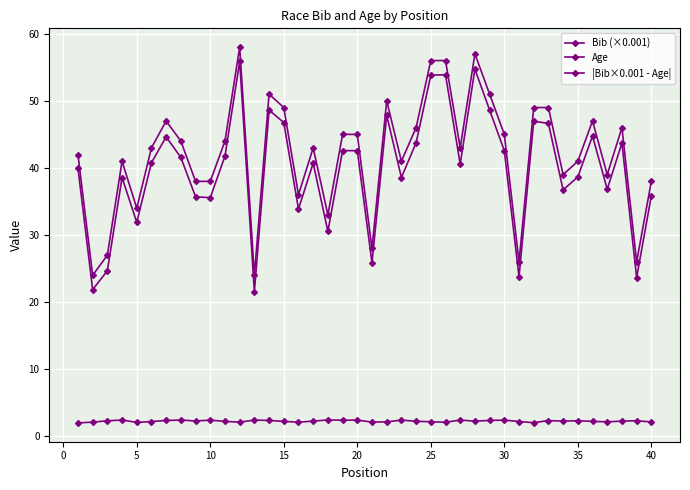

At which label is |Bib×0.001 - Age| closest to 38?

10